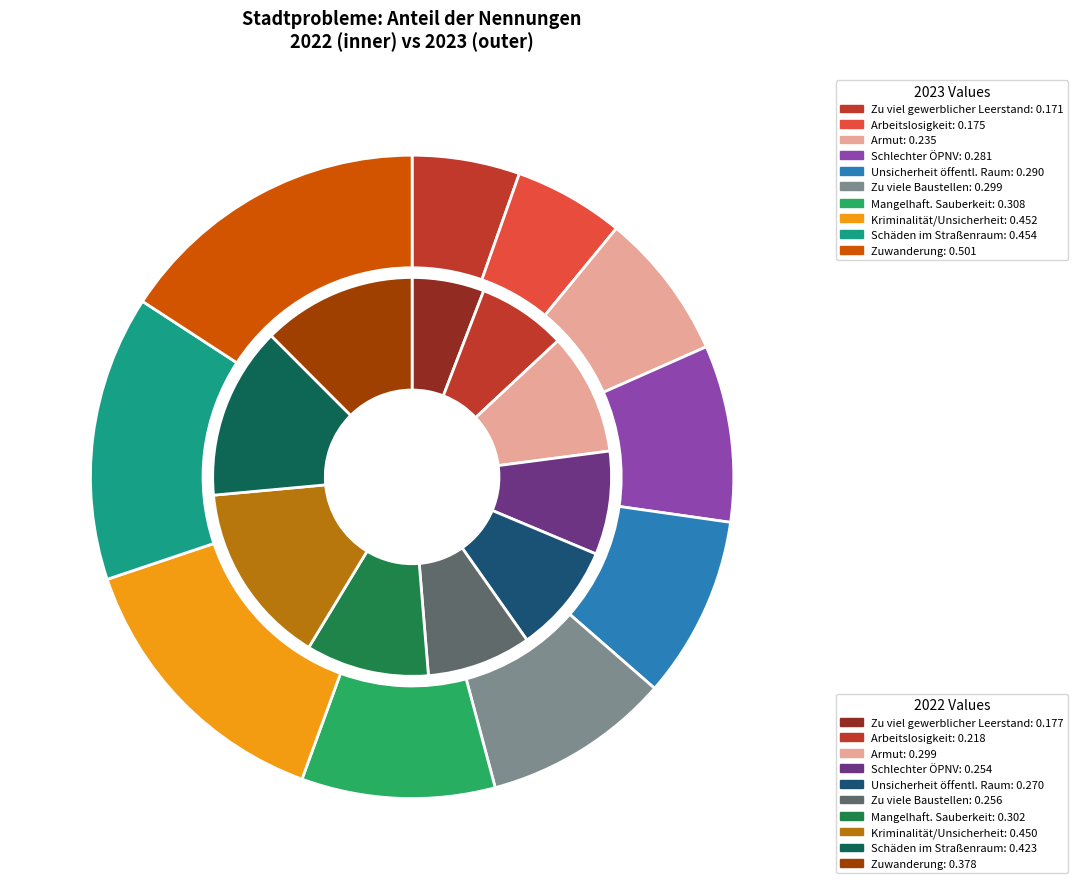

Combined, do values_2023 and 7 account for over 50%?

No